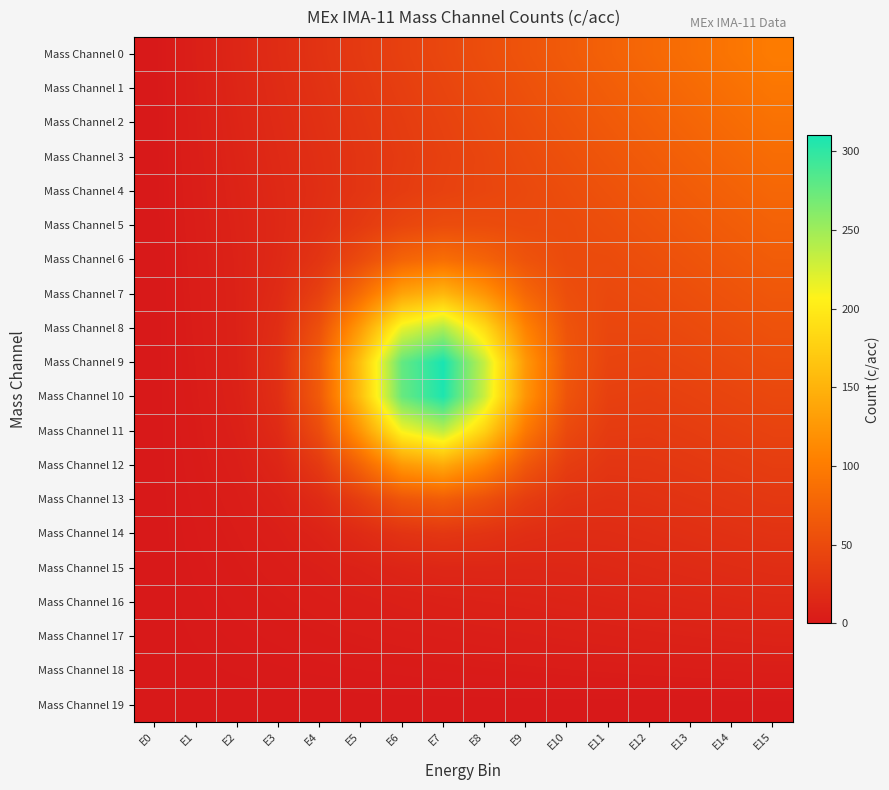

Which series has the largest total across all categories?

Mass Channel 9